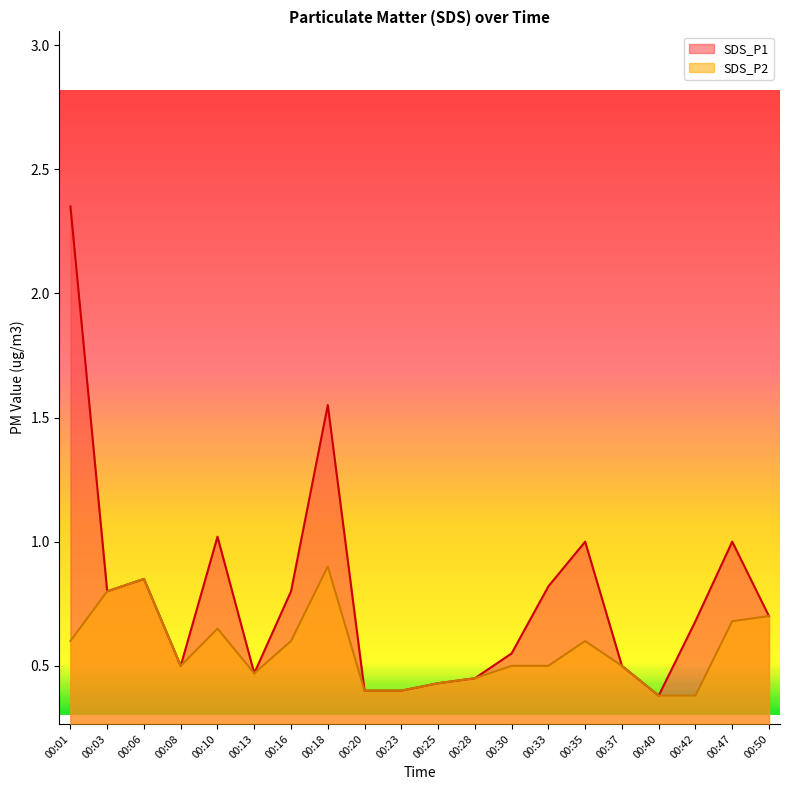

Reading left to right, transcribe all the data shown in this chart.

SDS_P1: 2.4	0.8	0.8	0.5	1.0	0.5	0.8	1.6	0.4	0.4	0.4	0.5	0.6	0.8	1.0	0.5	0.4	0.7	1.0	0.7
SDS_P2: 0.6	0.8	0.8	0.5	0.7	0.5	0.6	0.9	0.4	0.4	0.4	0.5	0.5	0.5	0.6	0.5	0.4	0.4	0.7	0.7